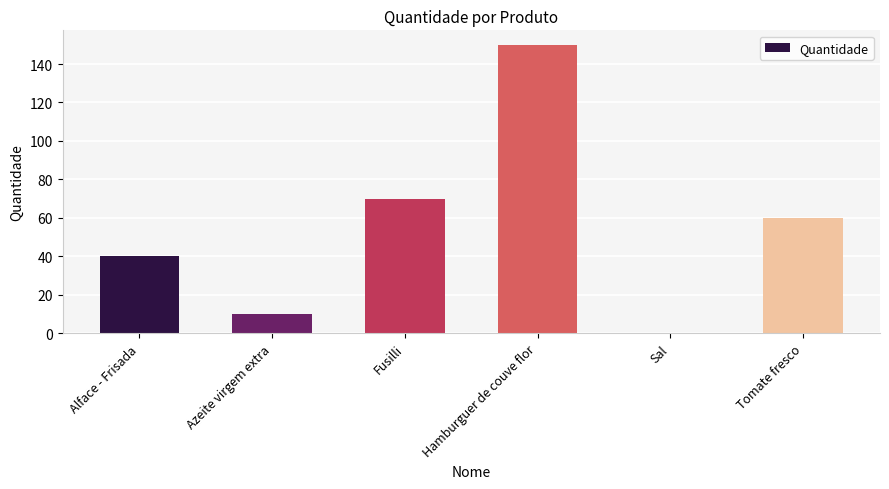

What is the ratio of the value at Fusilli to the value at Tomate fresco?

1.2